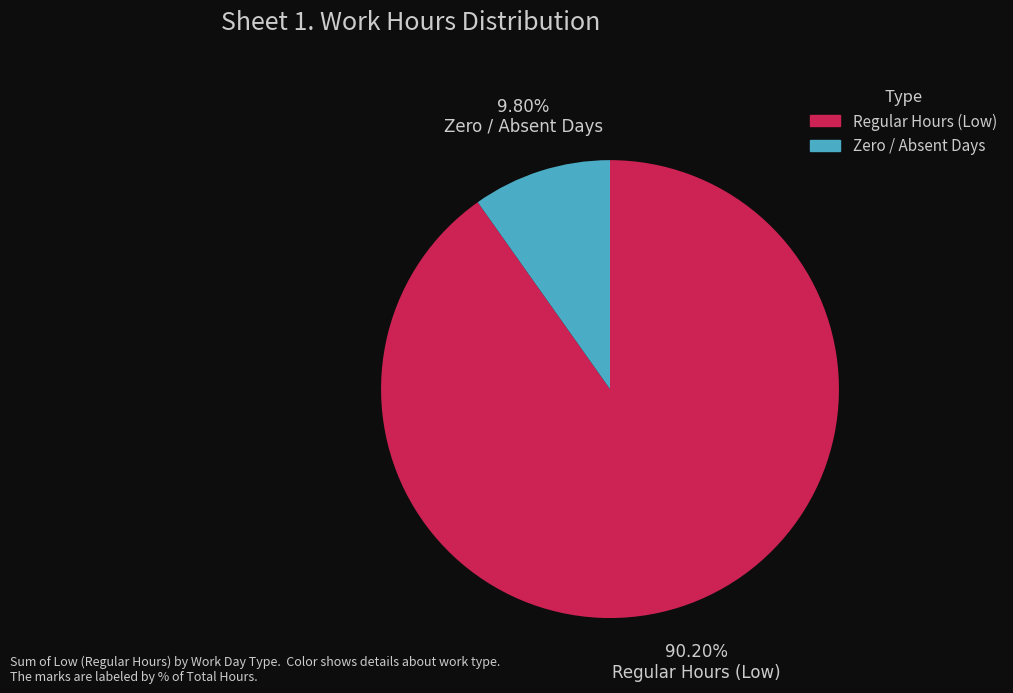

Is there any slice that represents more than half of the pie?

Yes